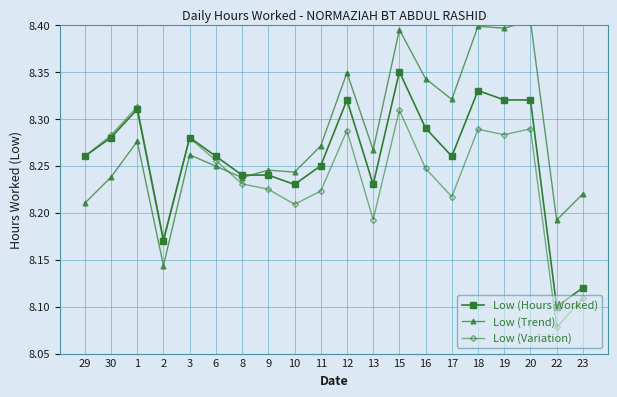

What is the sum of the Low (Hours Worked) values at 11 and 19?

16.6